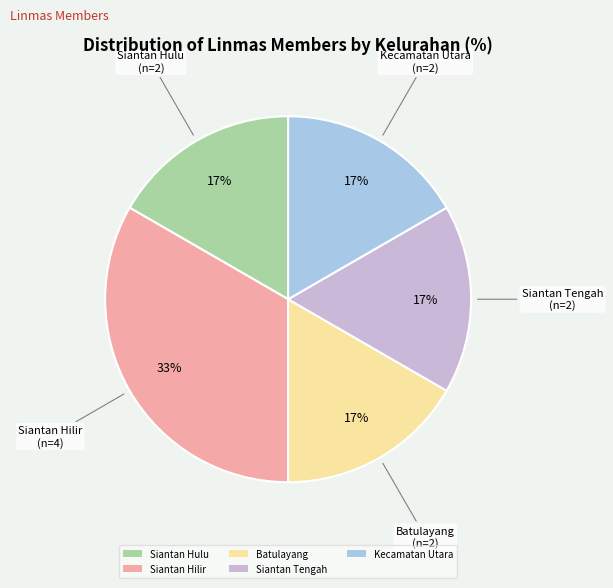

To the nearest percent, what portion does Siantan Hilir represent?

33%